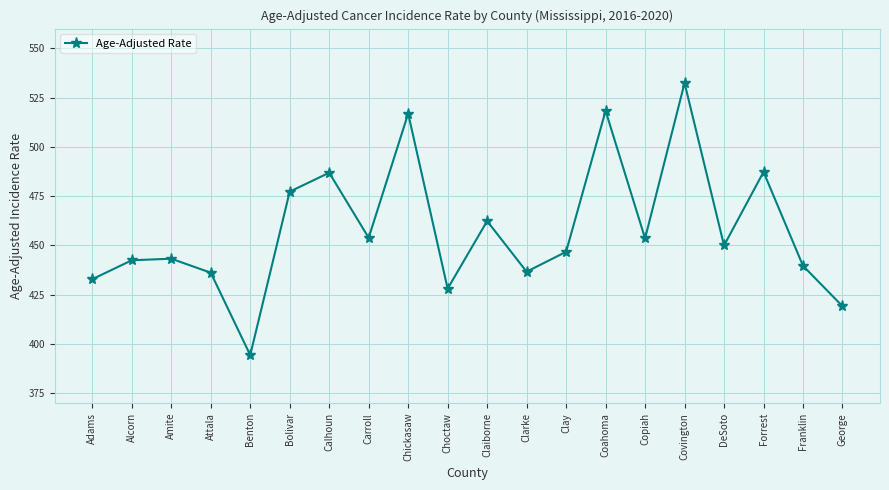

What is the maximum value shown in the chart?

532.4